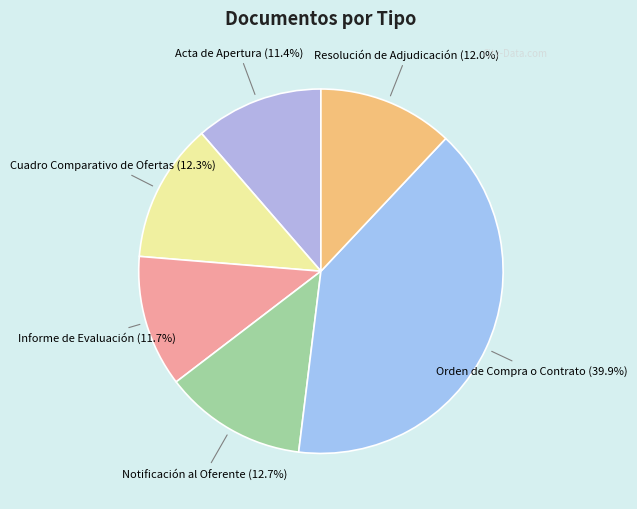

What percentage is the Cuadro Comparativo de Ofertas slice, to the nearest percent?

12%